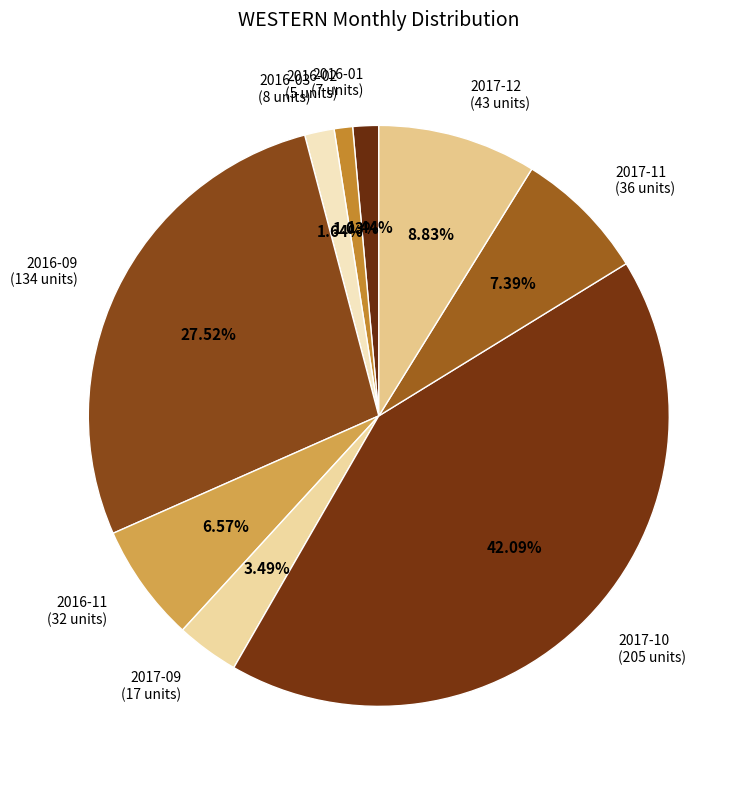

How many segments does this pie chart have?

9